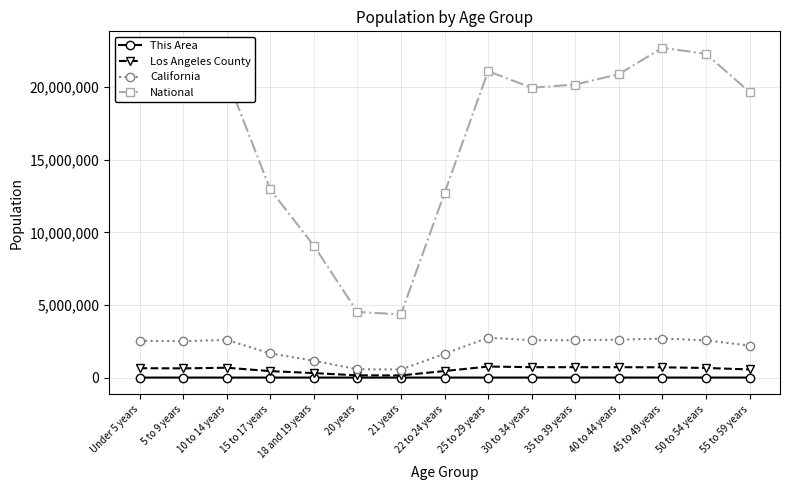

True or false: National has a value of 22708591 at 45 to 49 years.

True